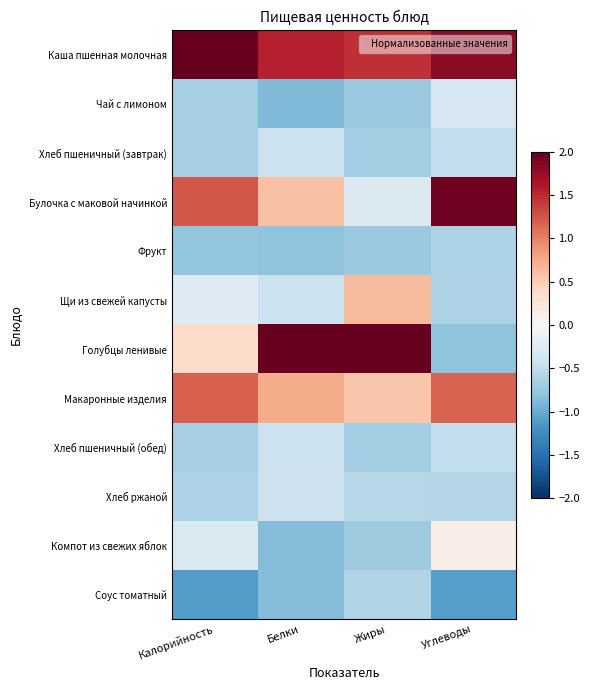

What is the minimum value shown in the chart?

-1.1